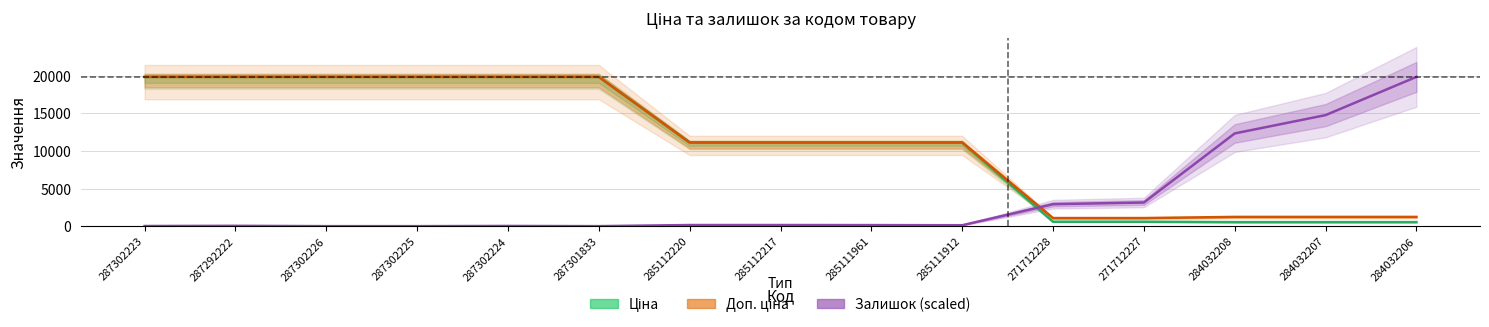

Is the value of Залишок (scaled) at 284032206 greater than the value of Доп. ціна at 287302223?

No